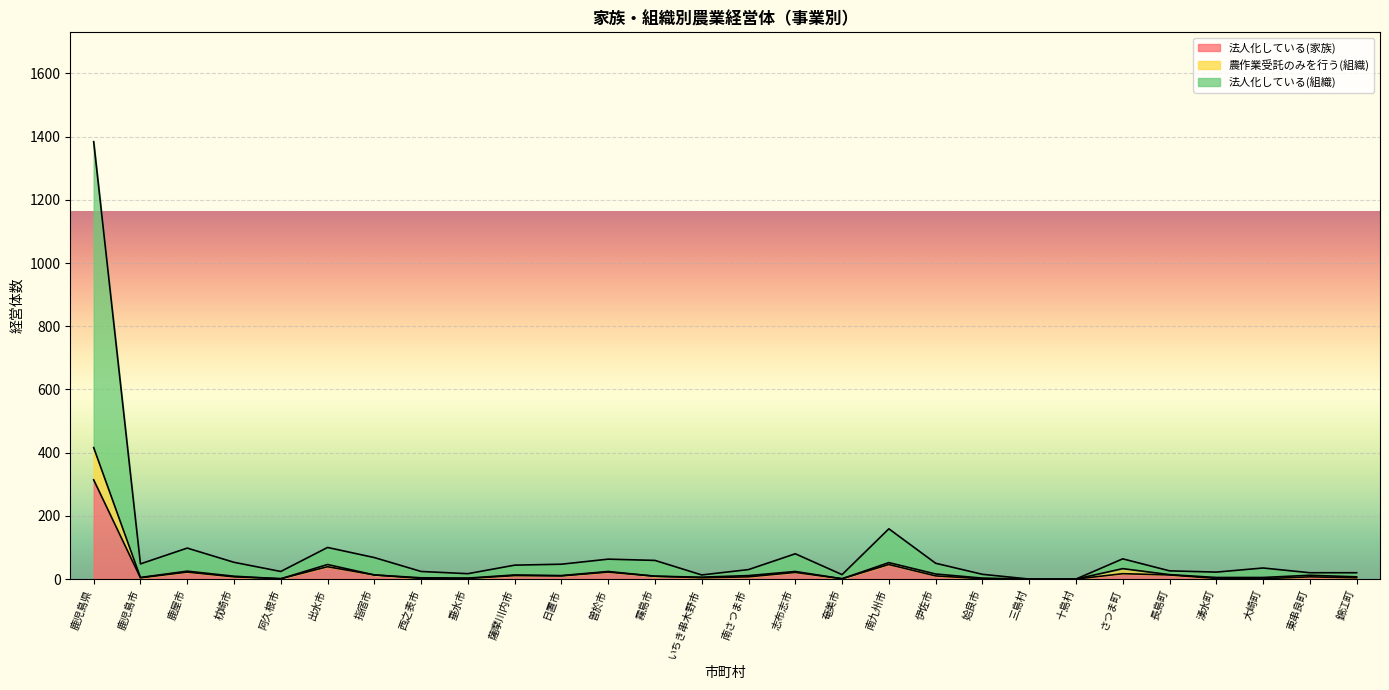

What is the greatest value displayed?

1384